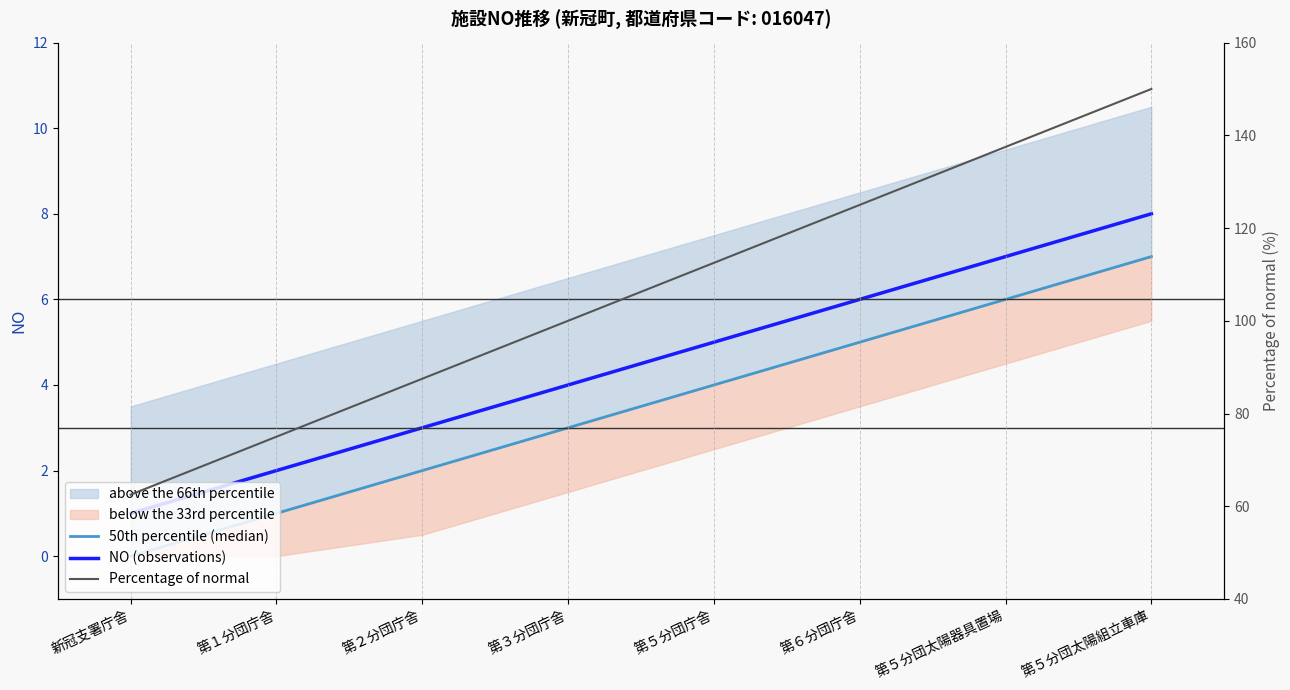

What is the label of the 5th point from the left?

第５分団庁舎